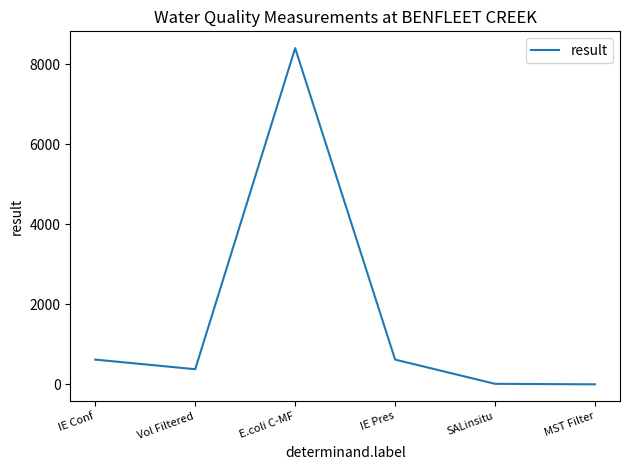

Is it true that the value at Vol Filtered is 380.0?

True